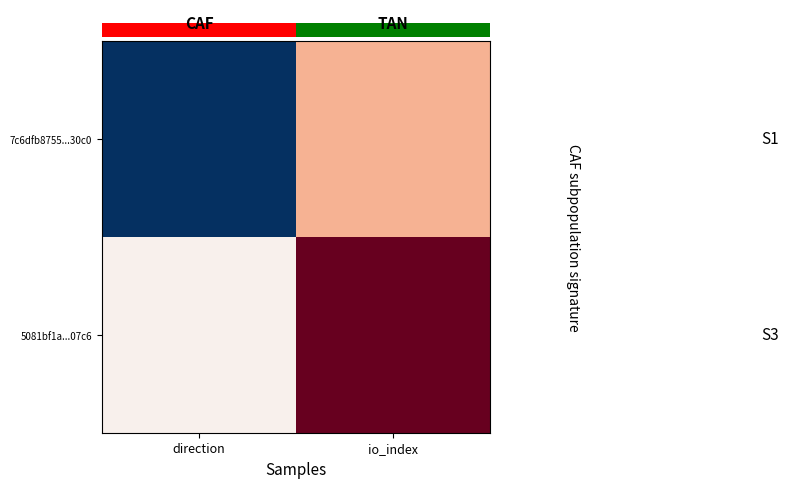

How many distinct data groups are displayed?

2